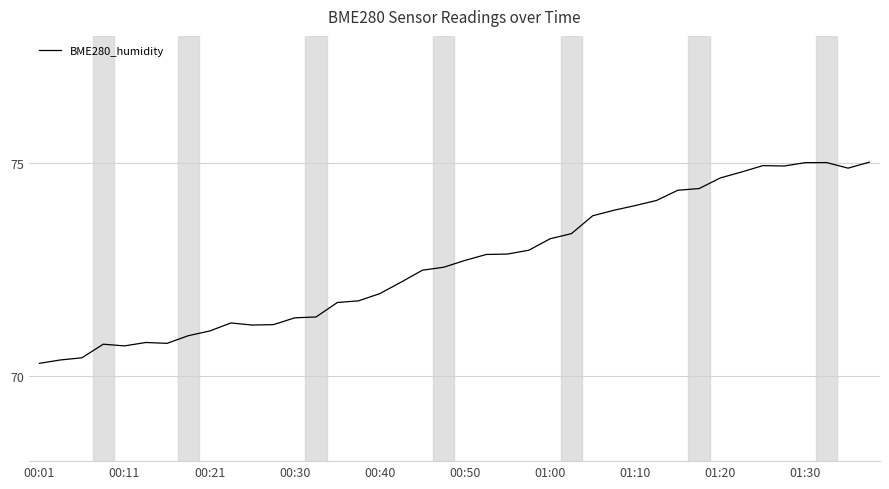

Count the number of data series in this chart.

1